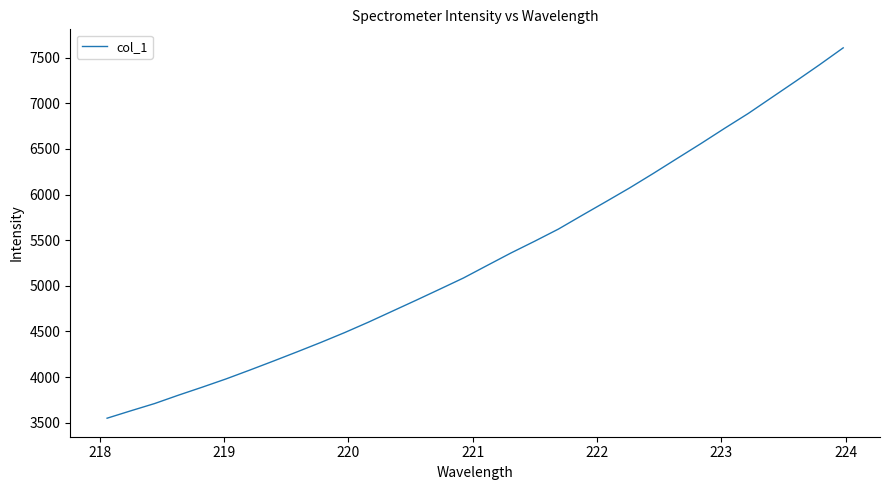

What is the minimum value shown in the chart?

3548.6